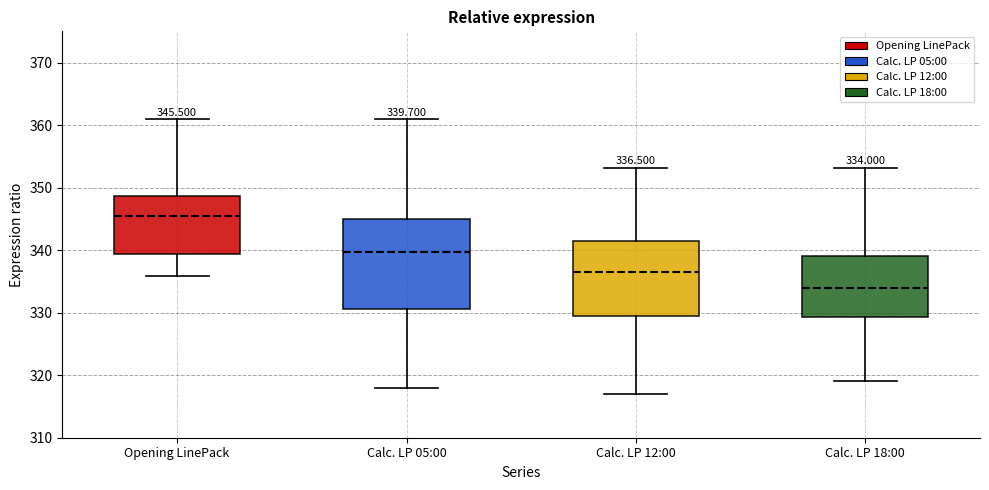

Which box has the lowest median line?

Calc. LP 18:00